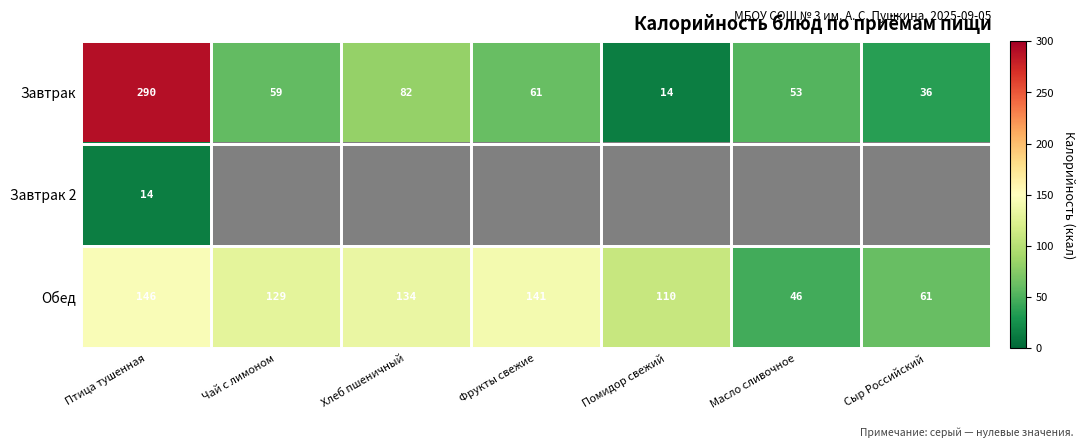

Which category has the highest value in the Завтрак series?

Птица тушенная